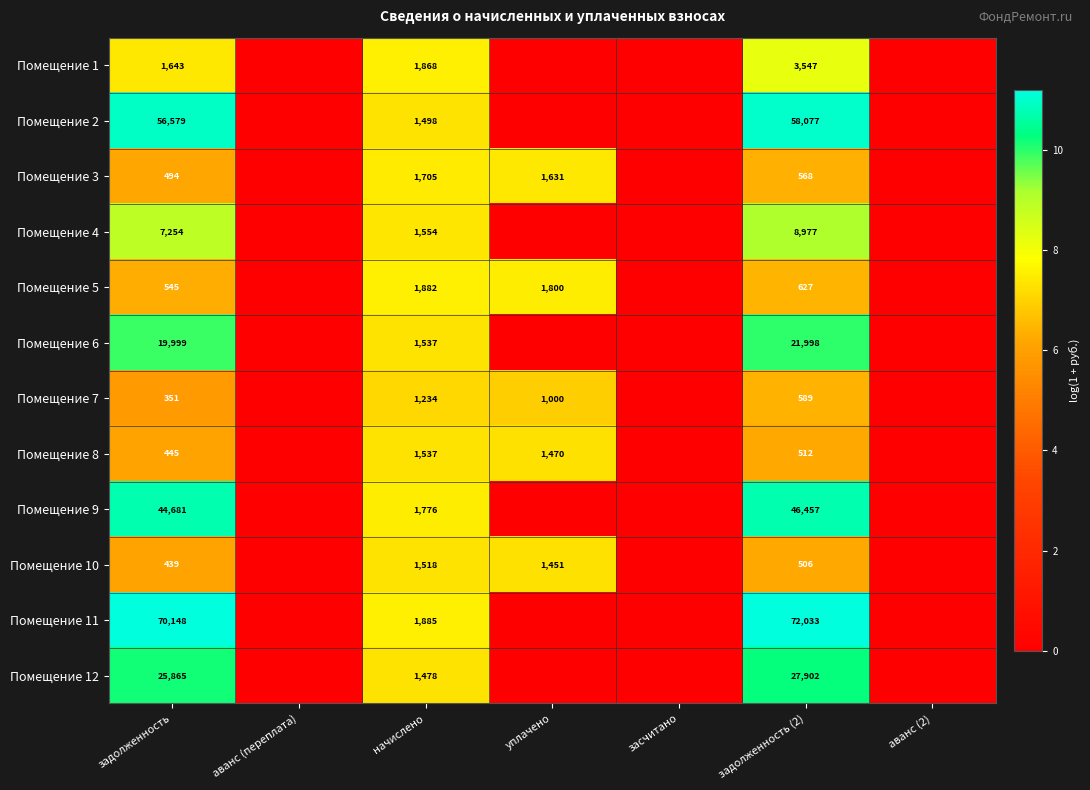

What is the total value across all series at задолженность (2)?

241793